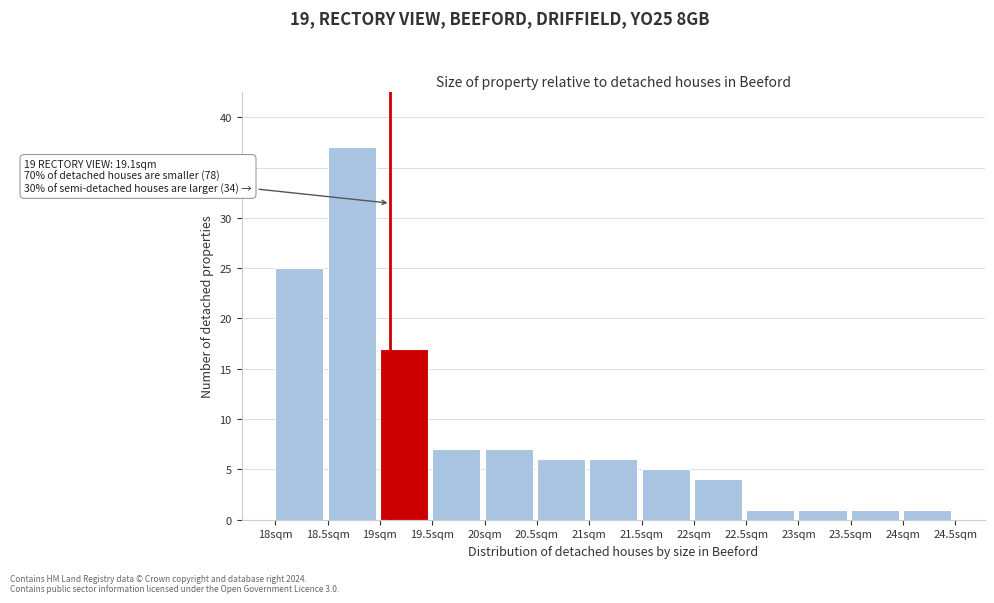

Over which range of the x-axis is the bar tallest?

18.5 to 19.0